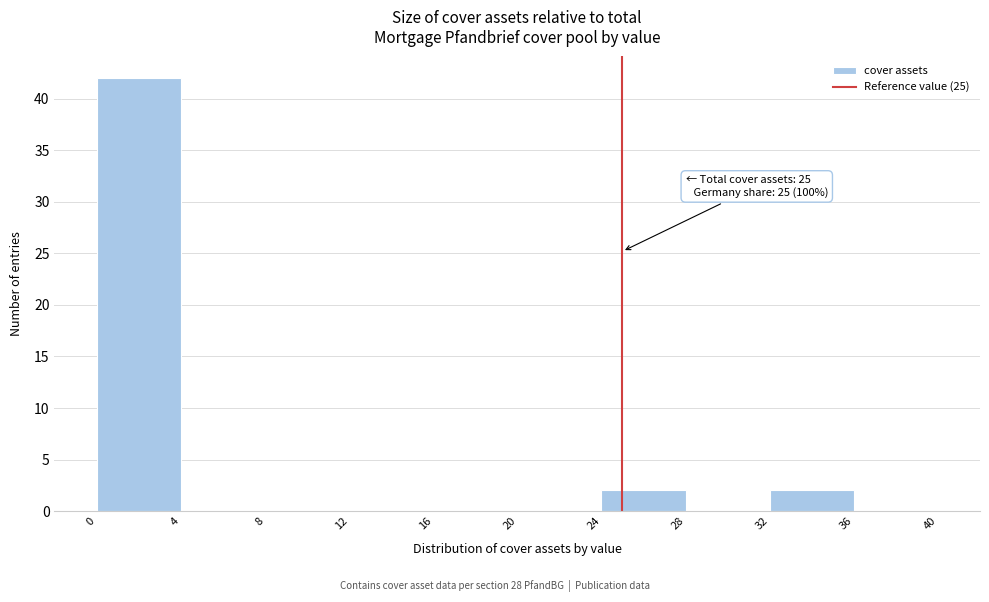

Which range on the x-axis has the tallest bar?

0 to 4